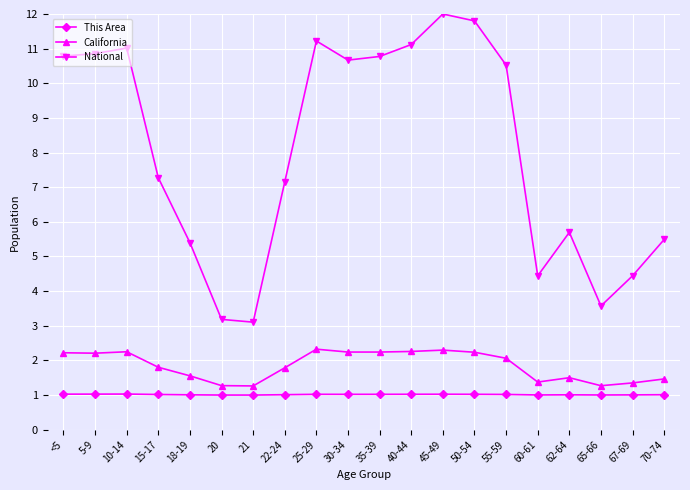

What is the maximum value for National?

12.0